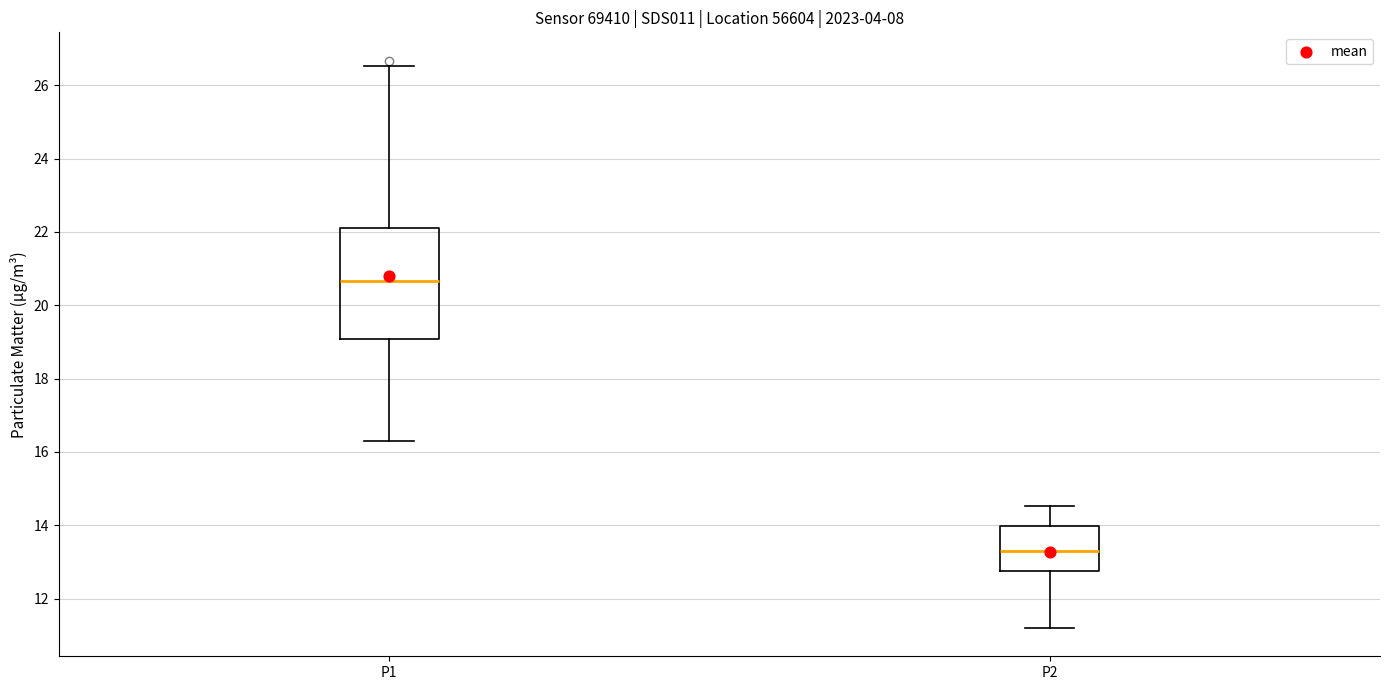

Where does the upper whisker of the box for P2 end on the y-axis? The values are not printed on the chart, so give them approximately, as read against the axis.

14.6